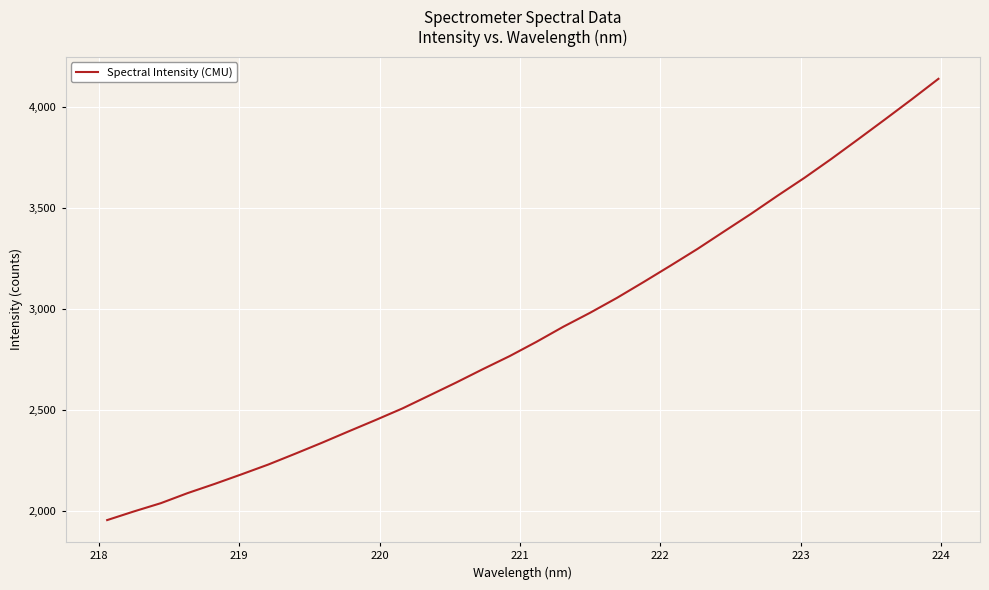

What is the difference between the maximum and minimum values?

2185.2